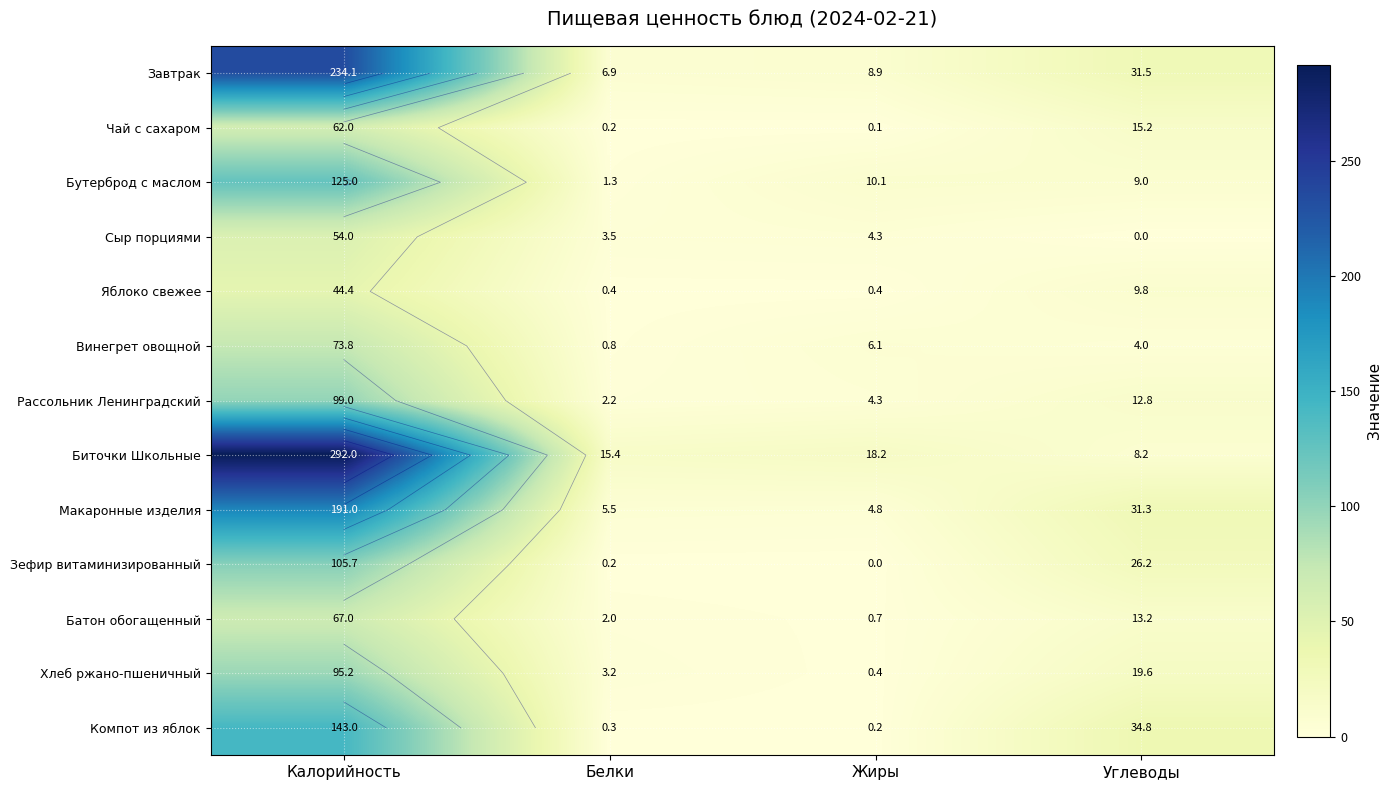

Is it true that Хлеб ржано-пшеничный equals 3.2 at Белки?

True